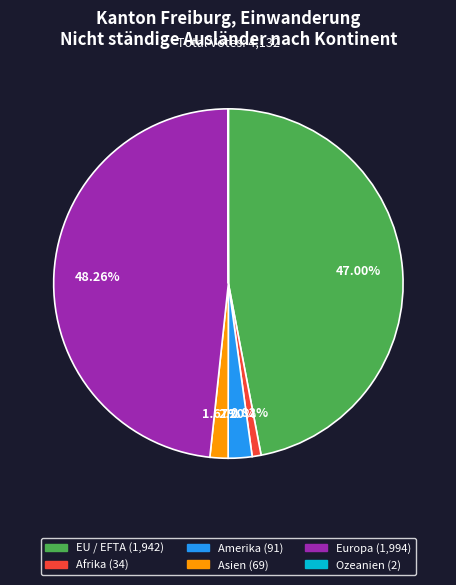

What percentage do Europa and Afrika together represent?

49.1%